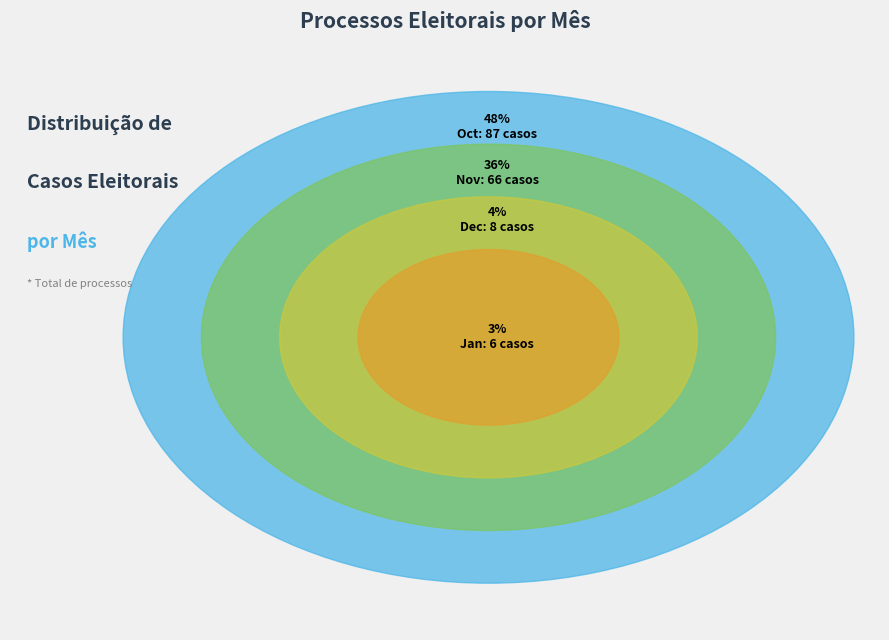

What is the smallest slice in the pie chart?

6